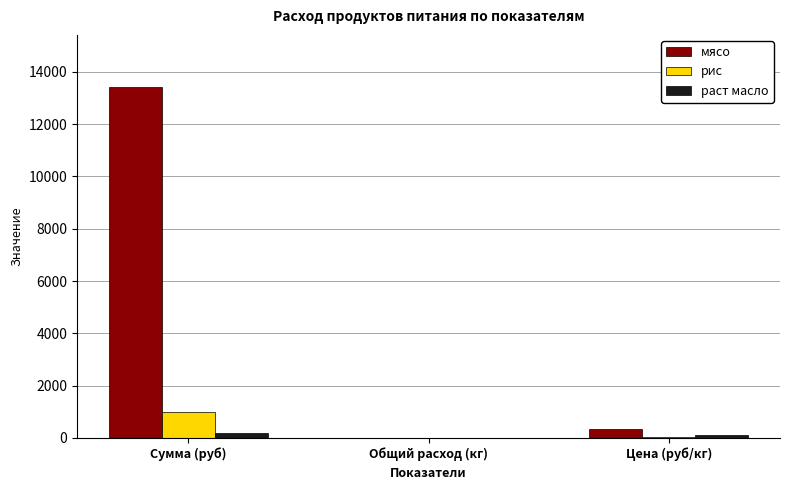

True or false: мясо has a value of 13398.0 at Сумма (руб).

True